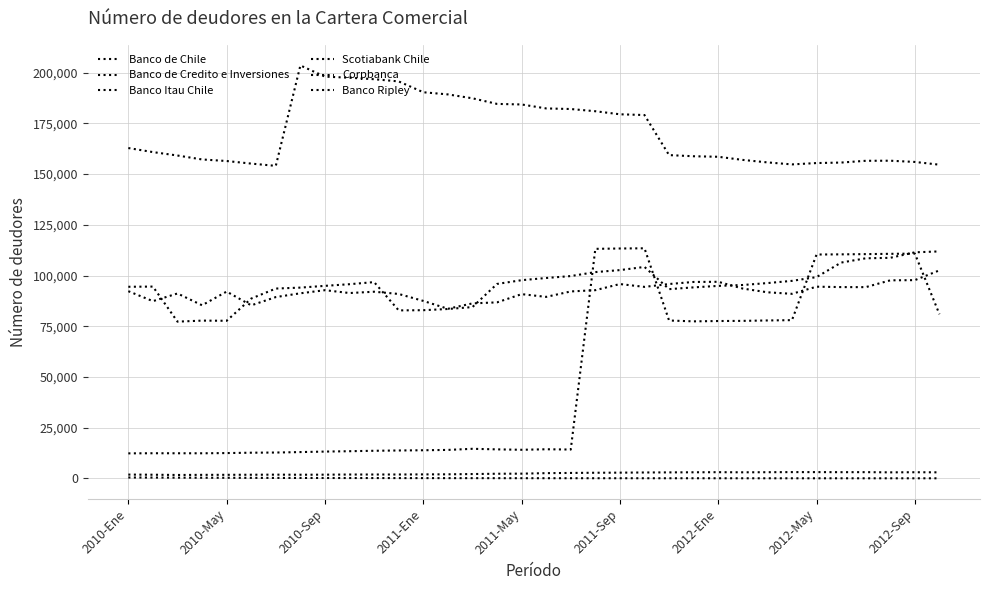

What is the label of the 15th point from the right?

19